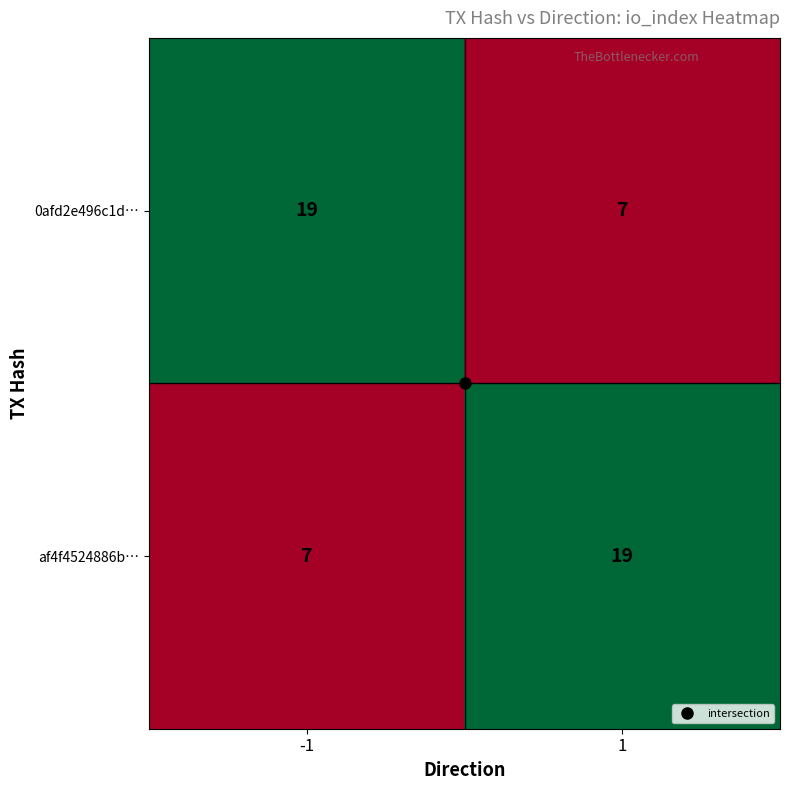

What is the minimum value for af4f4524886b…?

7